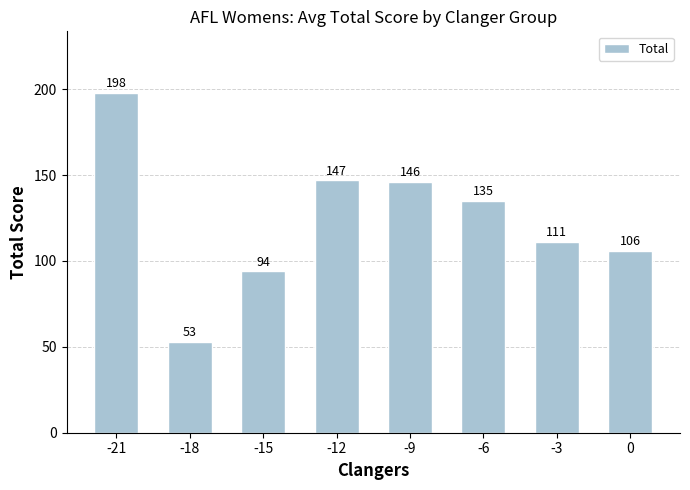

At which label is the value closest to 125?

-6